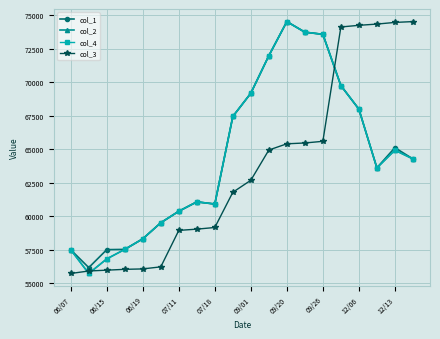

What is the minimum value for col_3?

55710.0